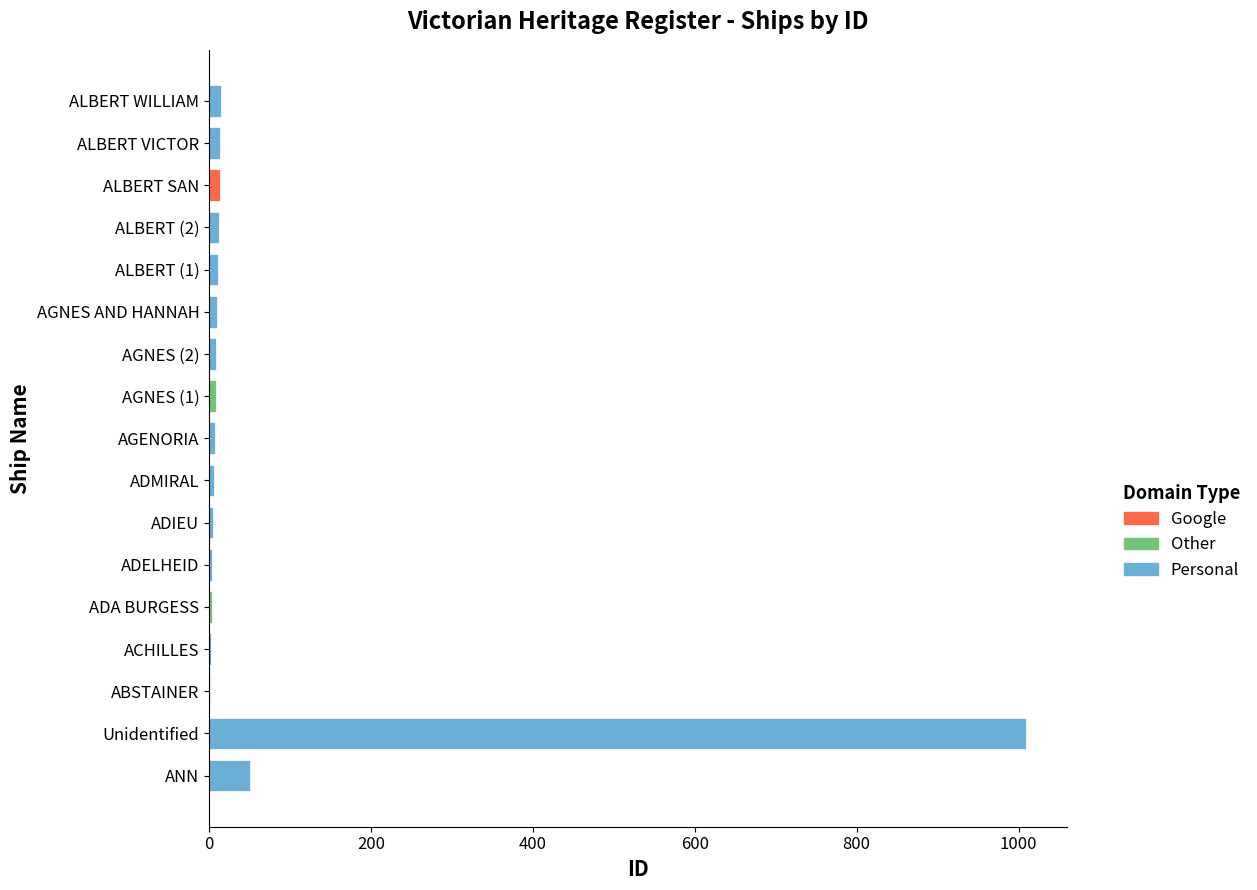

Rank the categories by value from lowest to highest.

ABSTAINER, ACHILLES, ADA BURGESS, ADELHEID, ADIEU, ADMIRAL, AGENORIA, AGNES (1), AGNES (2), AGNES AND HANNAH, ALBERT (1), ALBERT (2), ALBERT SAN, ALBERT VICTOR, ALBERT WILLIAM, ANN, Unidentified